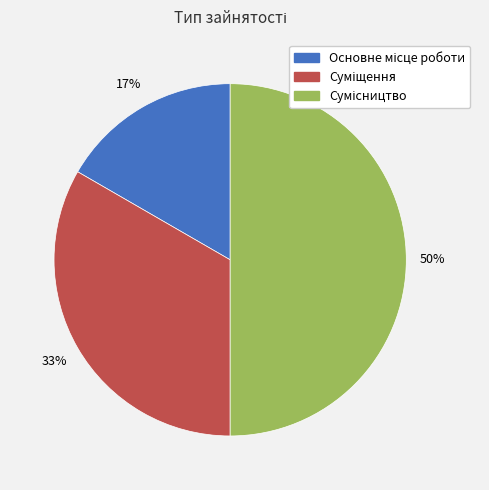

To the nearest percent, what is the difference between the largest and smallest slice percentages?

33%